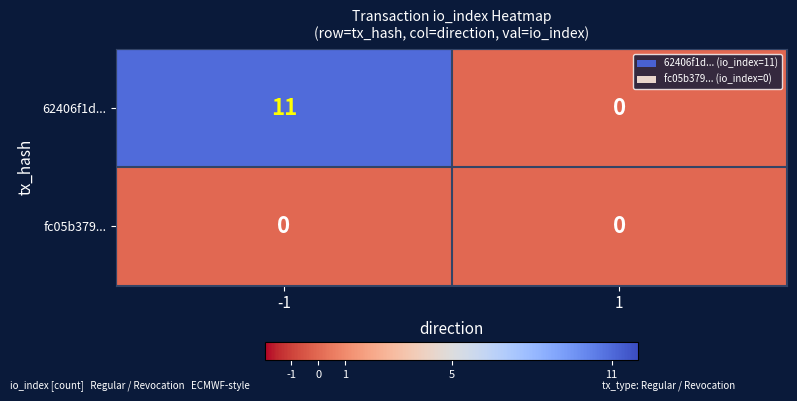

At -1, list the series in order from largest to smallest.

62406f1d..., fc05b379...